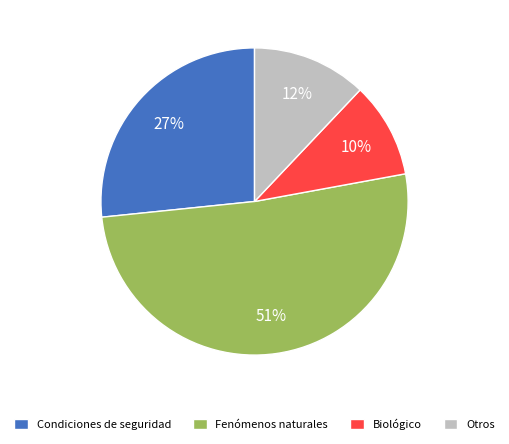

Which has a higher value, Biológico or Otros?

Otros